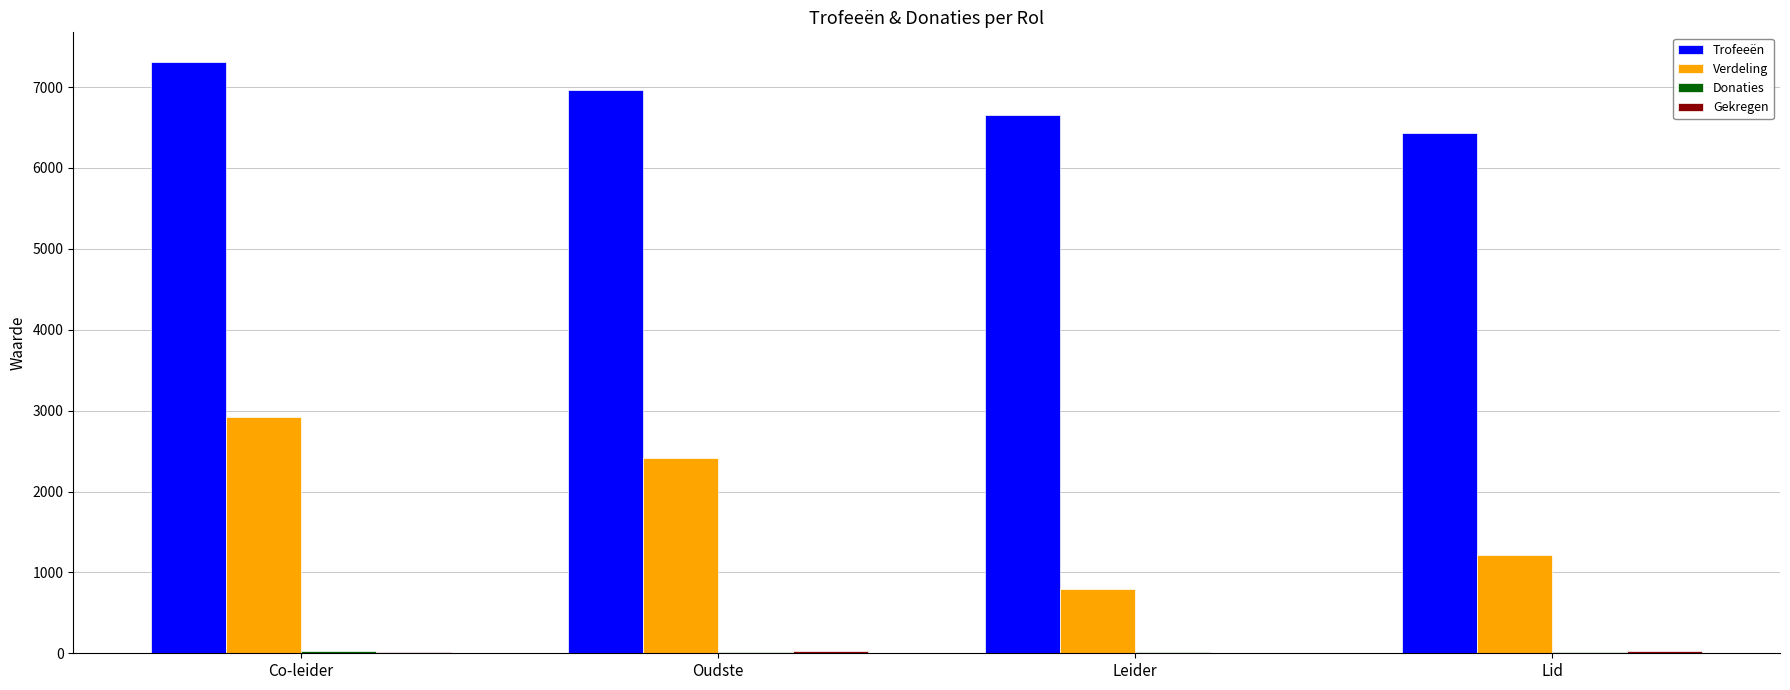

At which category is the sum across all series the highest?

Co-leider